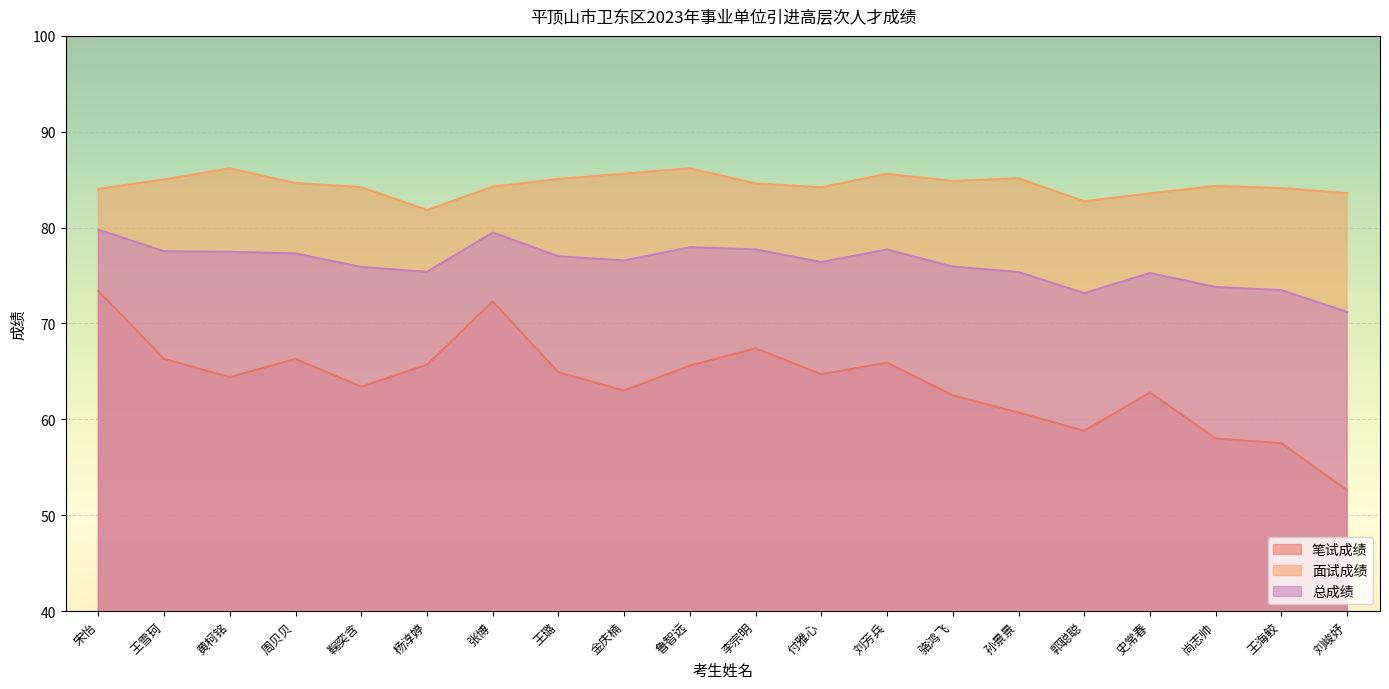

Does the chart display data point markers on the line(s)?

No